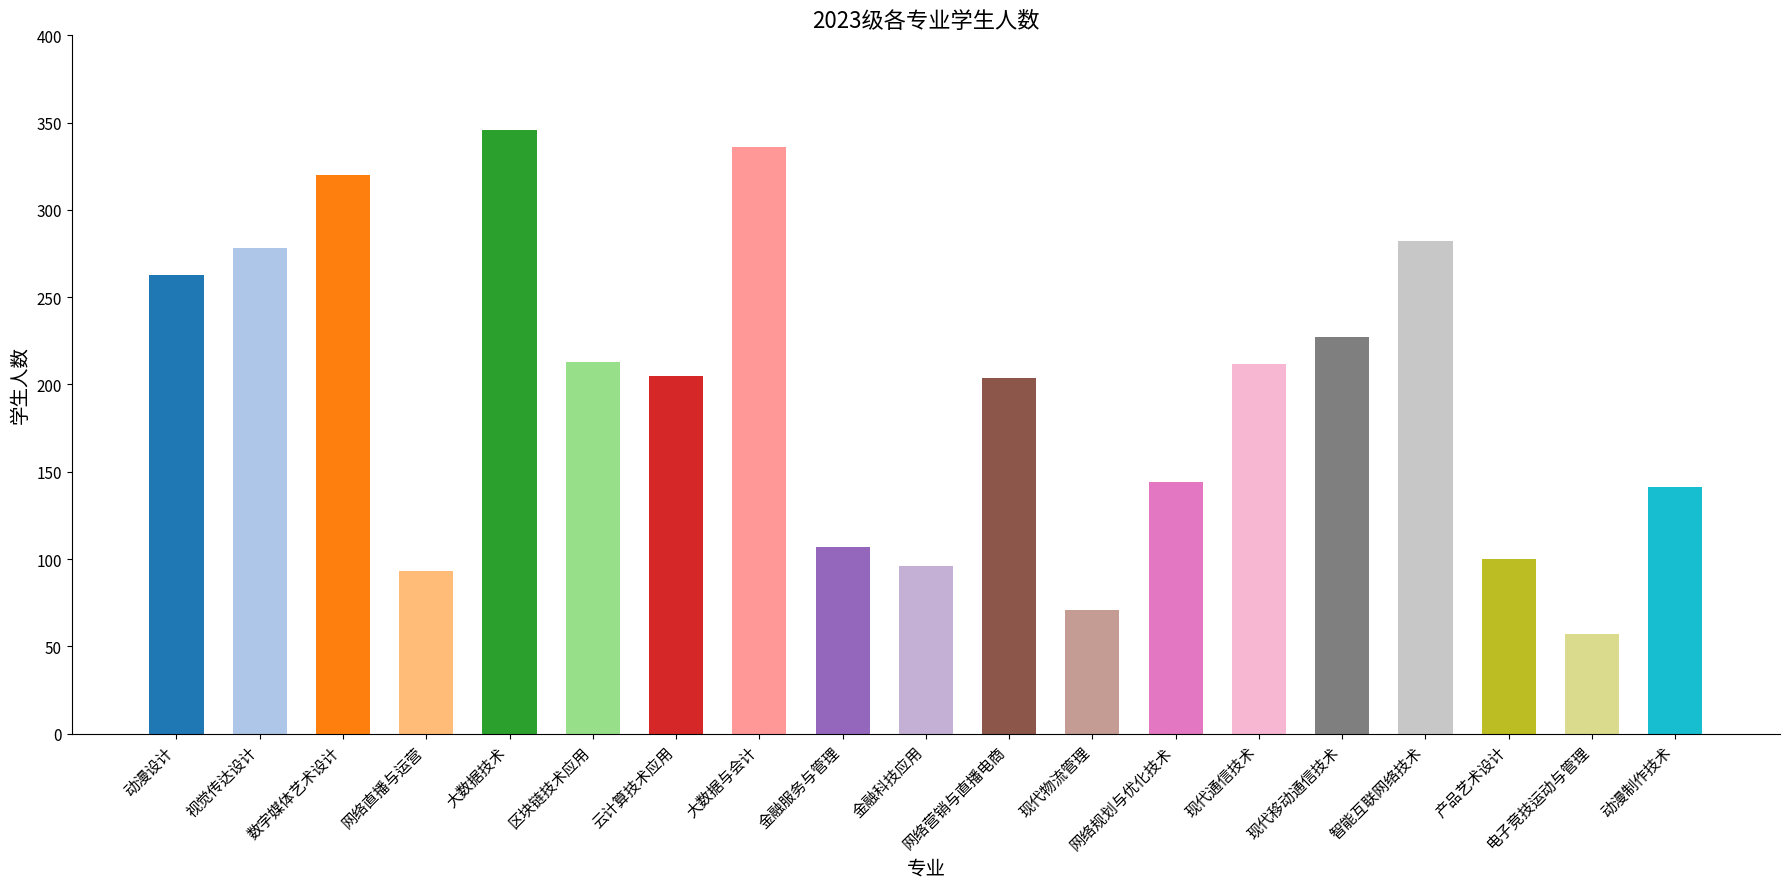

What is the label of the 1st bar from the left?

动漫设计